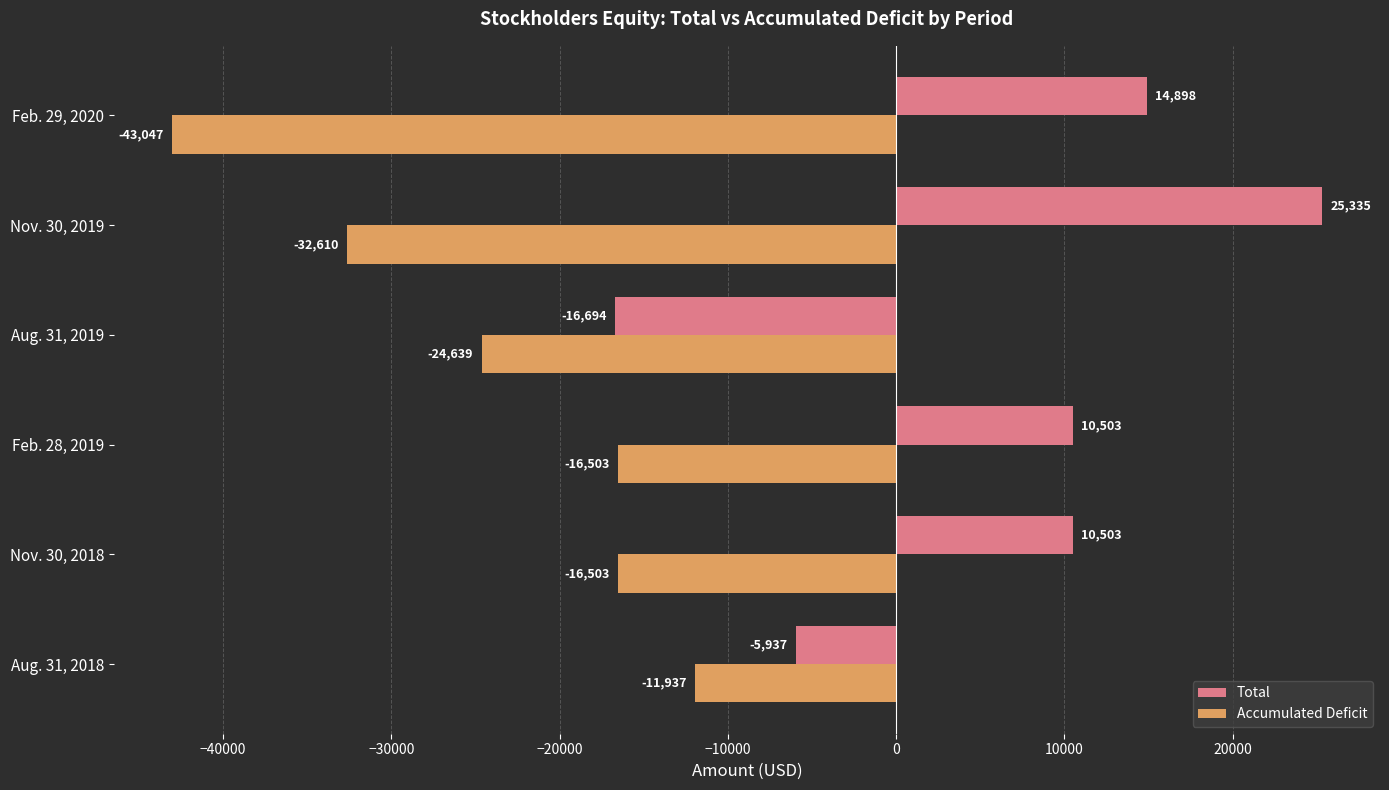

What value does the Total series have at Nov. 30, 2019?

25335